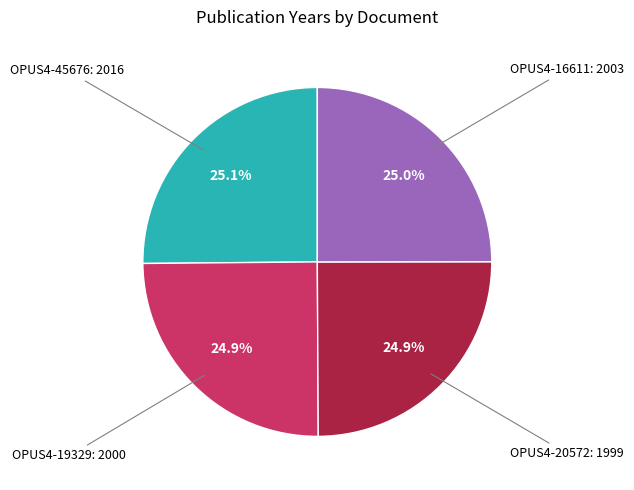

Is there any slice that represents more than half of the pie?

No